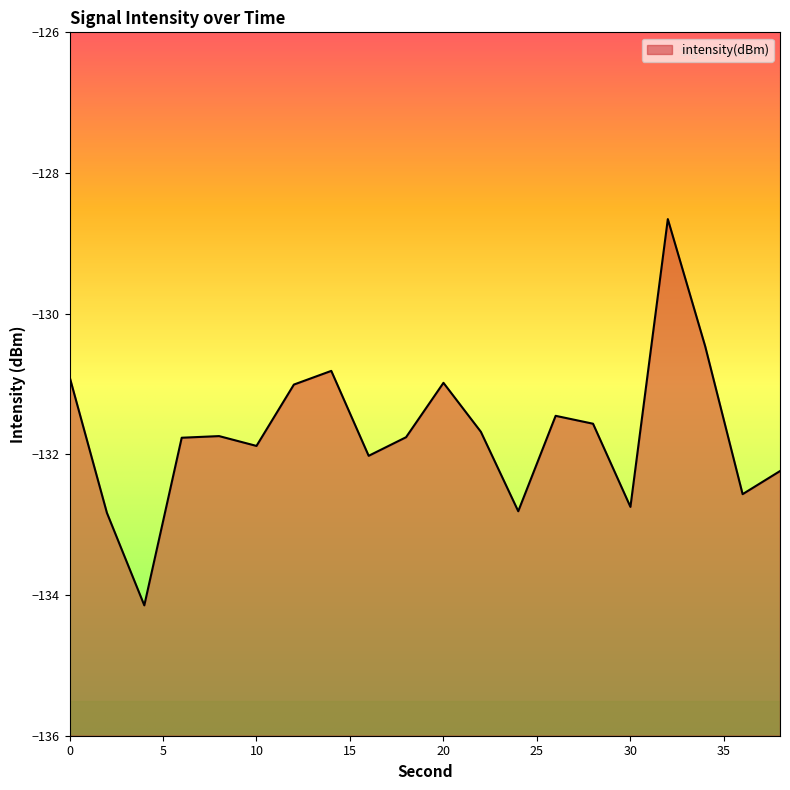

Where is the data nearest to the value -131?

12